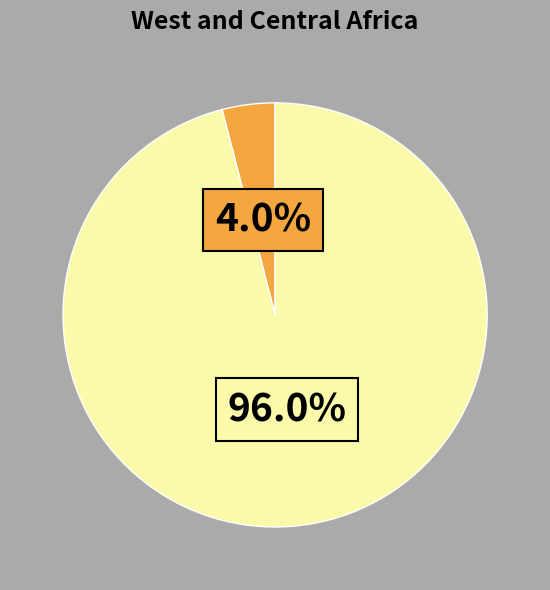

Is there a majority slice in this chart?

Yes